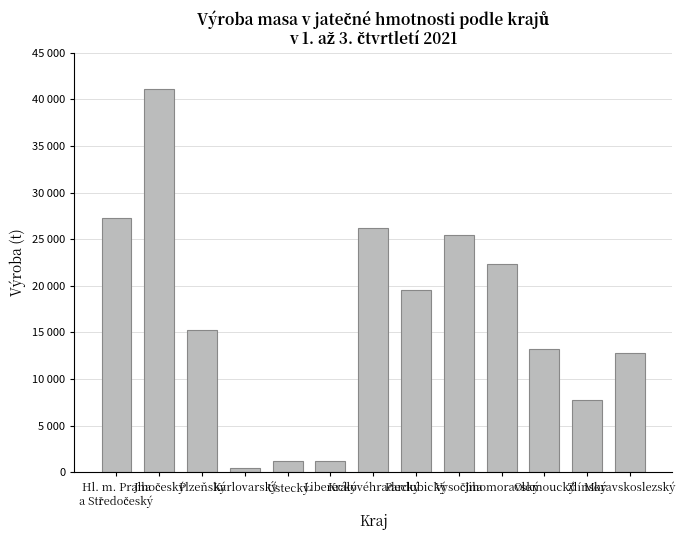

List the labels in order of value, largest first.

Jihočeský, Hl. m. Praha
a Středočeský, Královéhradecký, Vysočina, Jihomoravský, Pardubický, Plzeňský, Olomoucký, Moravskoslezský, Zlínský, Ústecký, Liberecký, Karlovarský